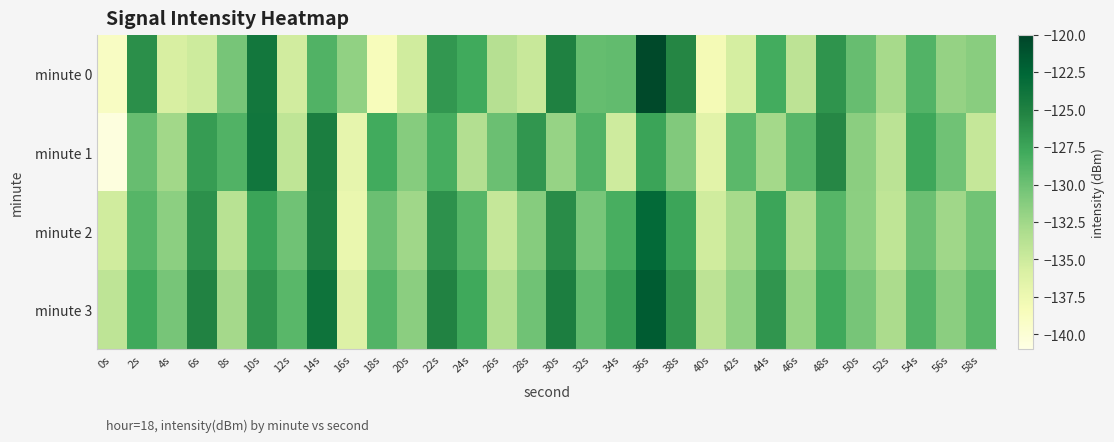

Rank the series by their average value, from lowest to highest.

minute 0, minute 1, minute 2, minute 3